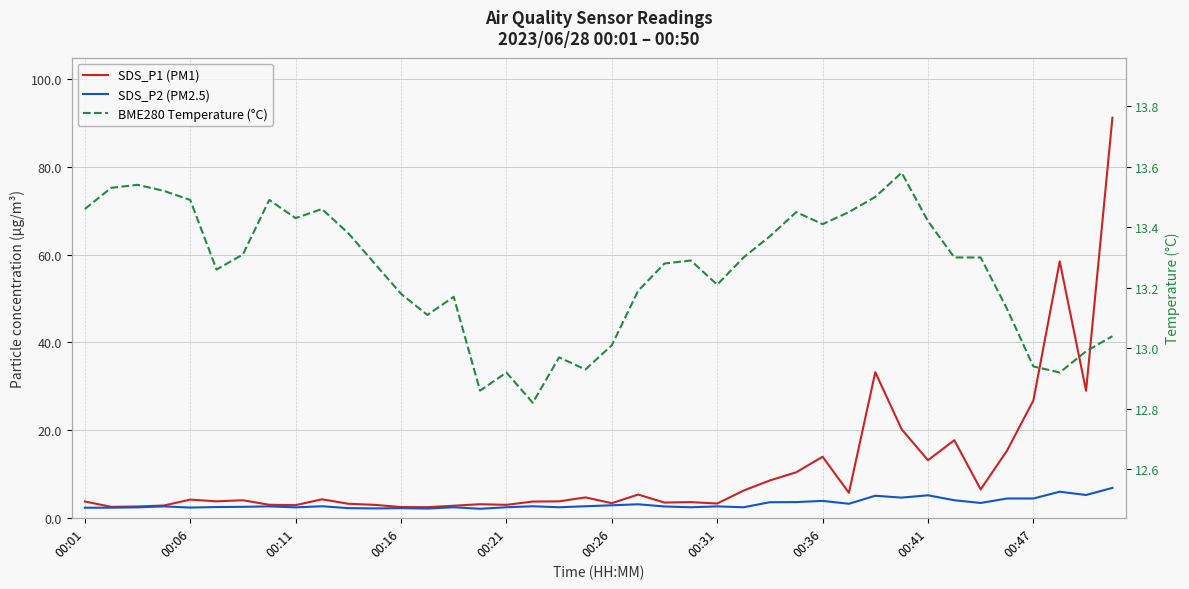

Which series ends up on top after the final intersection of BME280 Temperature (°C) and SDS_P1 (PM1)?

SDS_P1 (PM1)